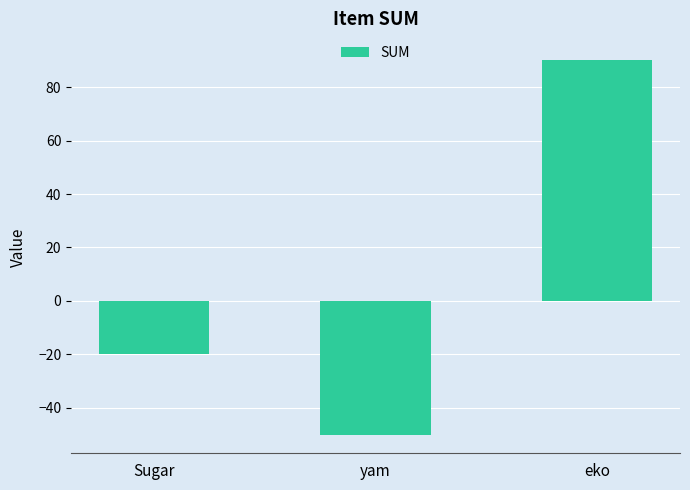

What is the label of the 3rd bar from the left?

eko